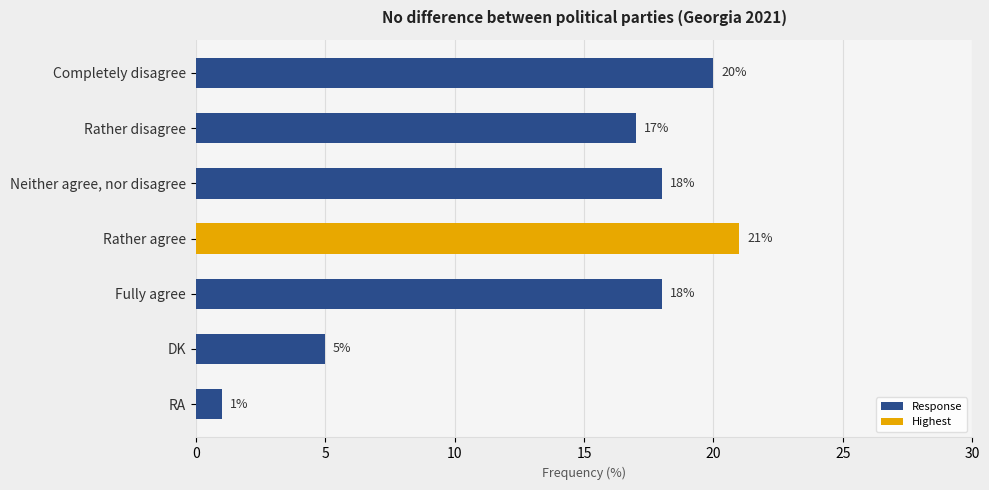

What is the label of the 7th bar from the bottom?

Completely disagree